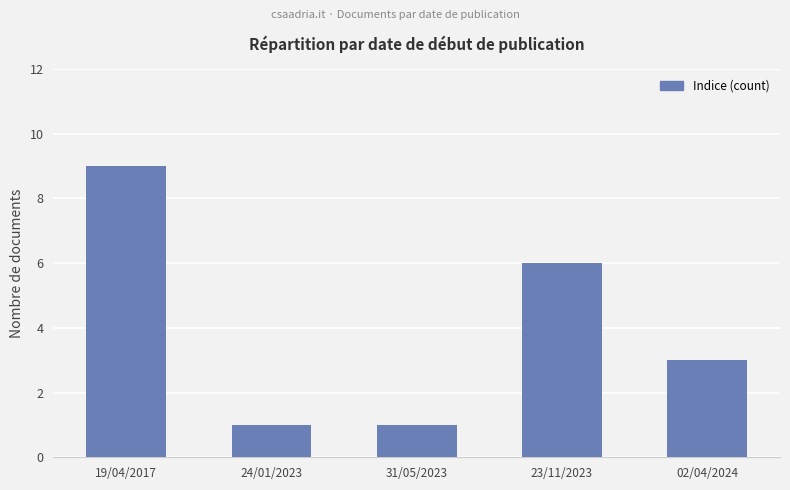

Does the chart contain any negative values?

No